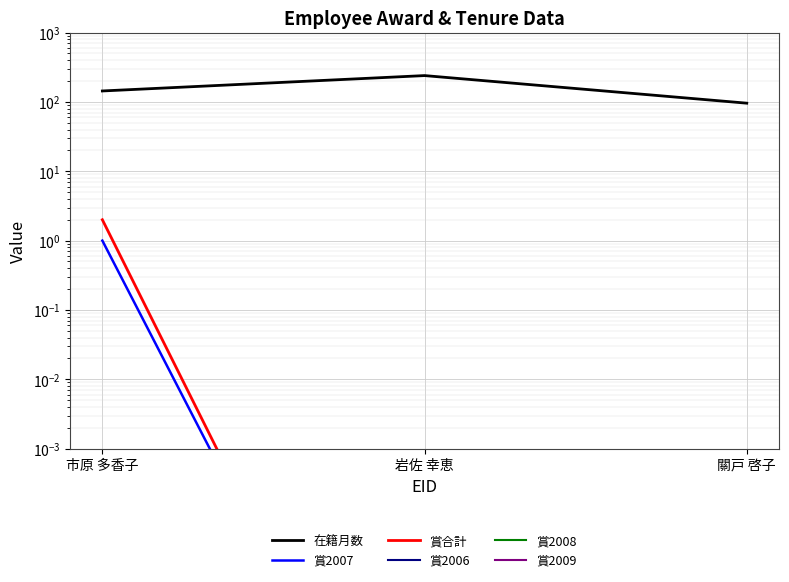

At which label is 賞合計 closest to 1?

岩佐 幸恵